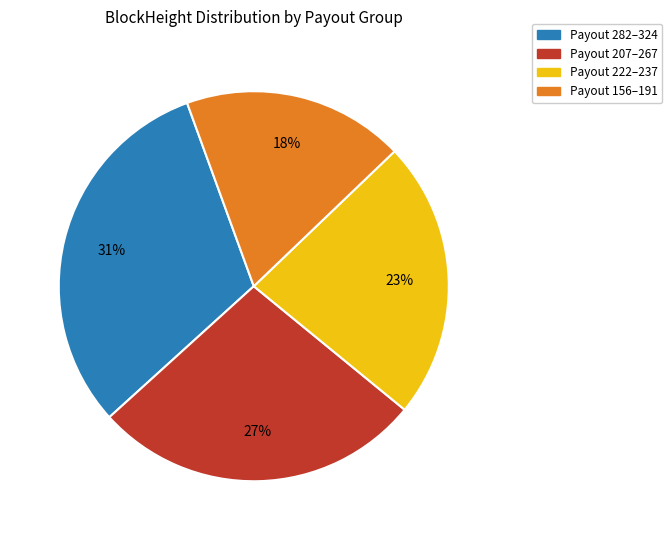

To the nearest percent, what percentage of the pie is Payout 222–237?

23%